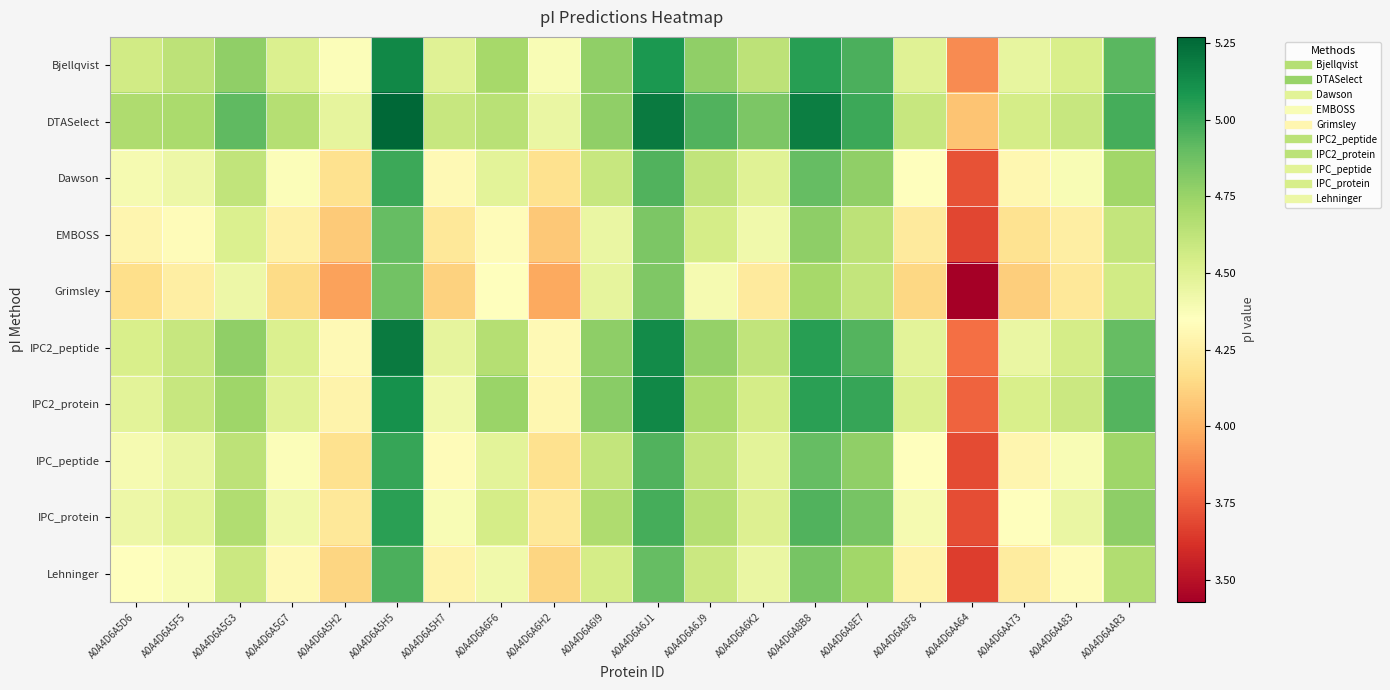

Count the number of categories in the chart.

20